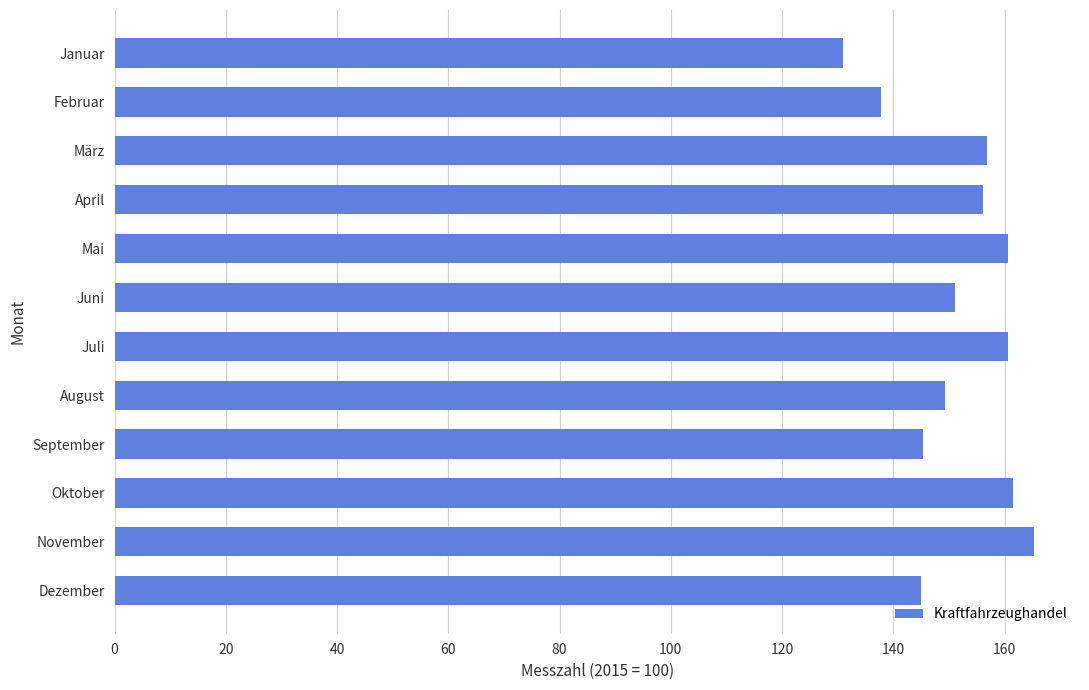

What is the sum of all values?

1820.7